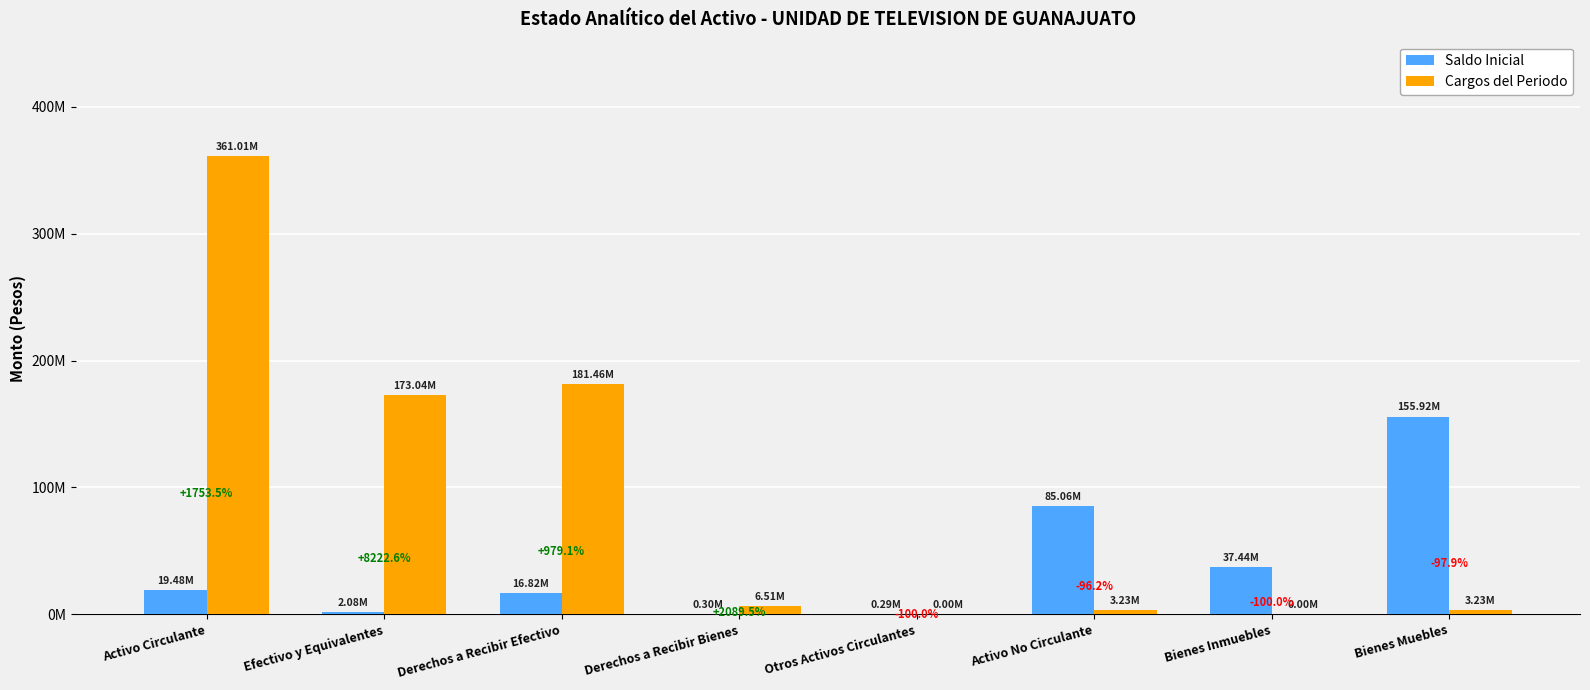

What are all the series names shown in the legend?

Saldo Inicial, Cargos del Periodo